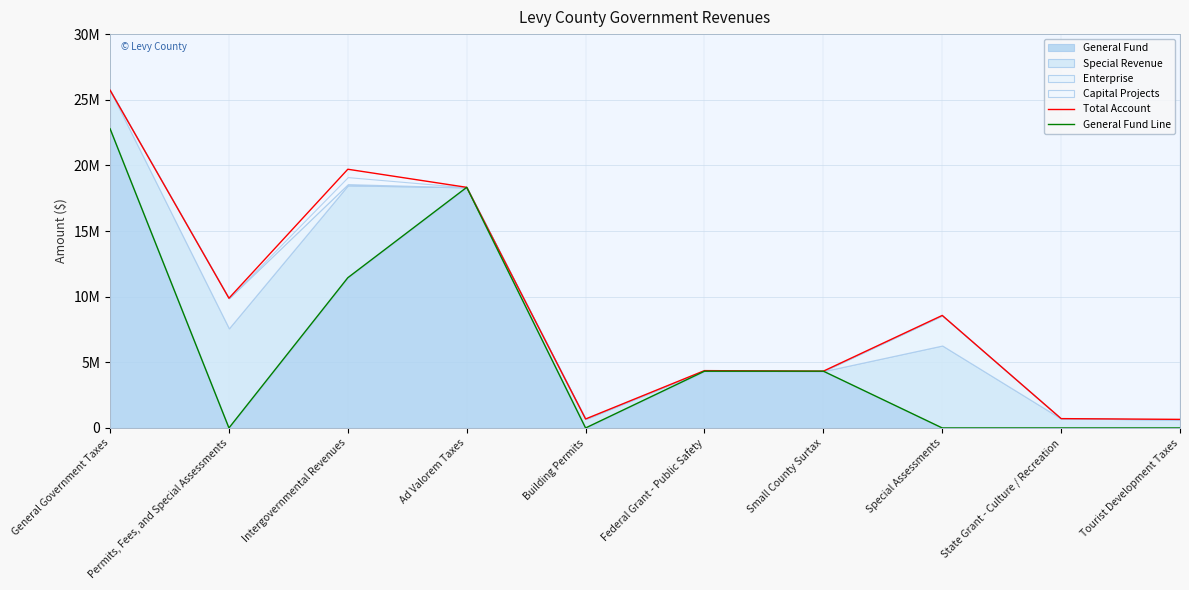

What is the total value across all series at State Grant - Culture / Recreation?

711260